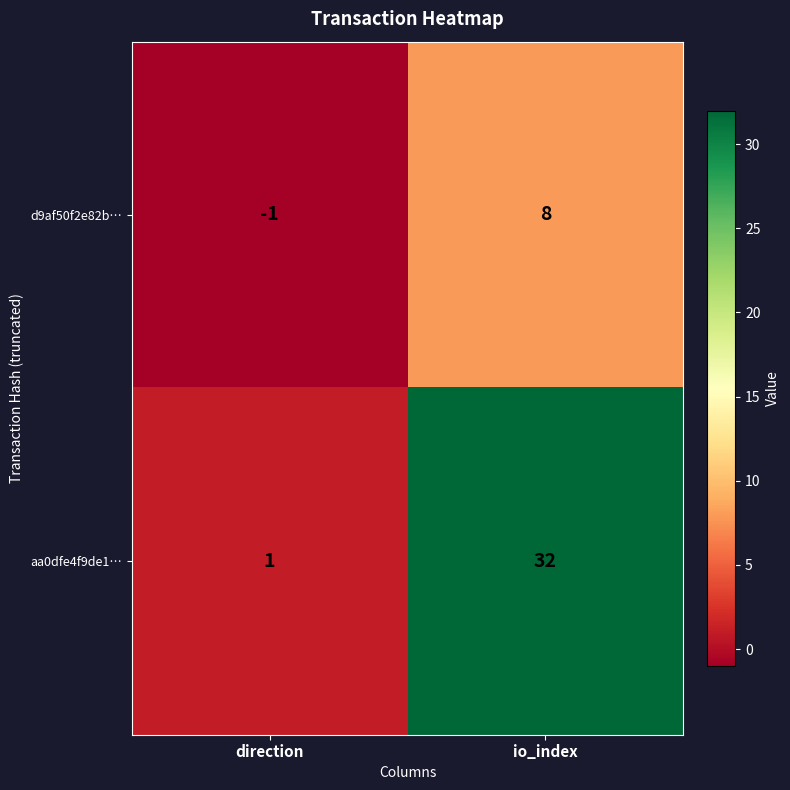

Reading left to right, list all the values displayed in this chart.

d9af50f2e82b…: -1	8
aa0dfe4f9de1…: 1	32